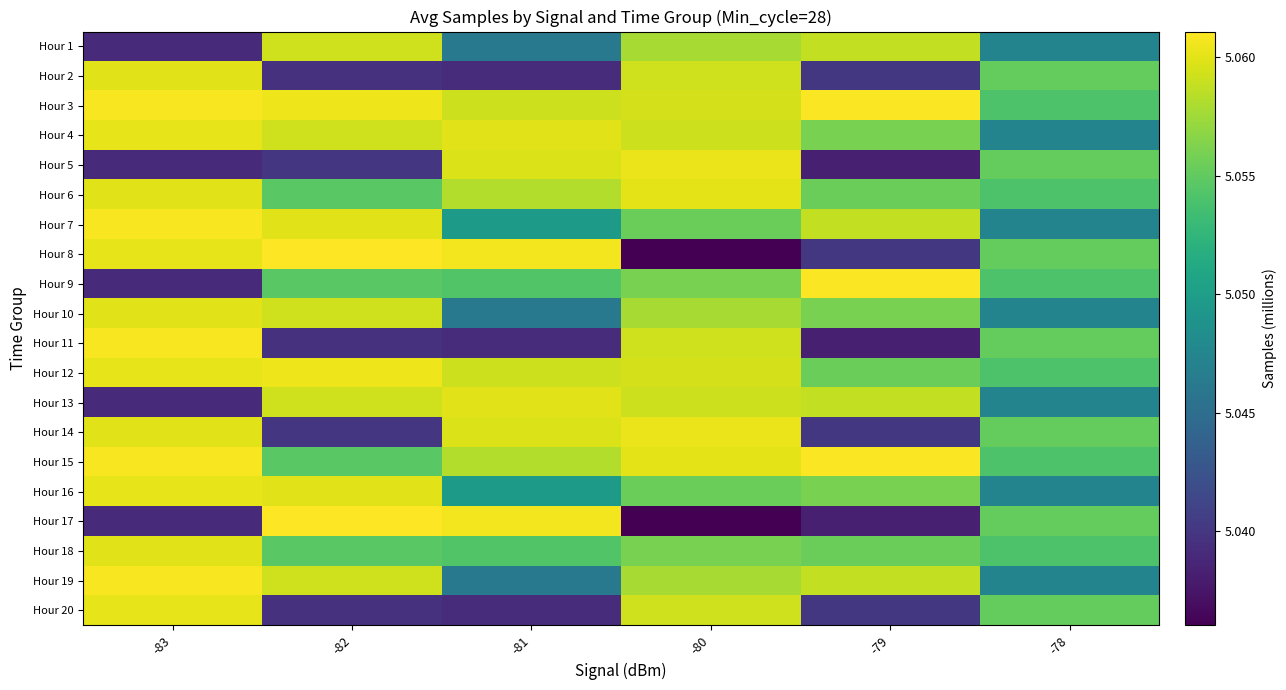

At how many categories does at least one series exceed 5?

6